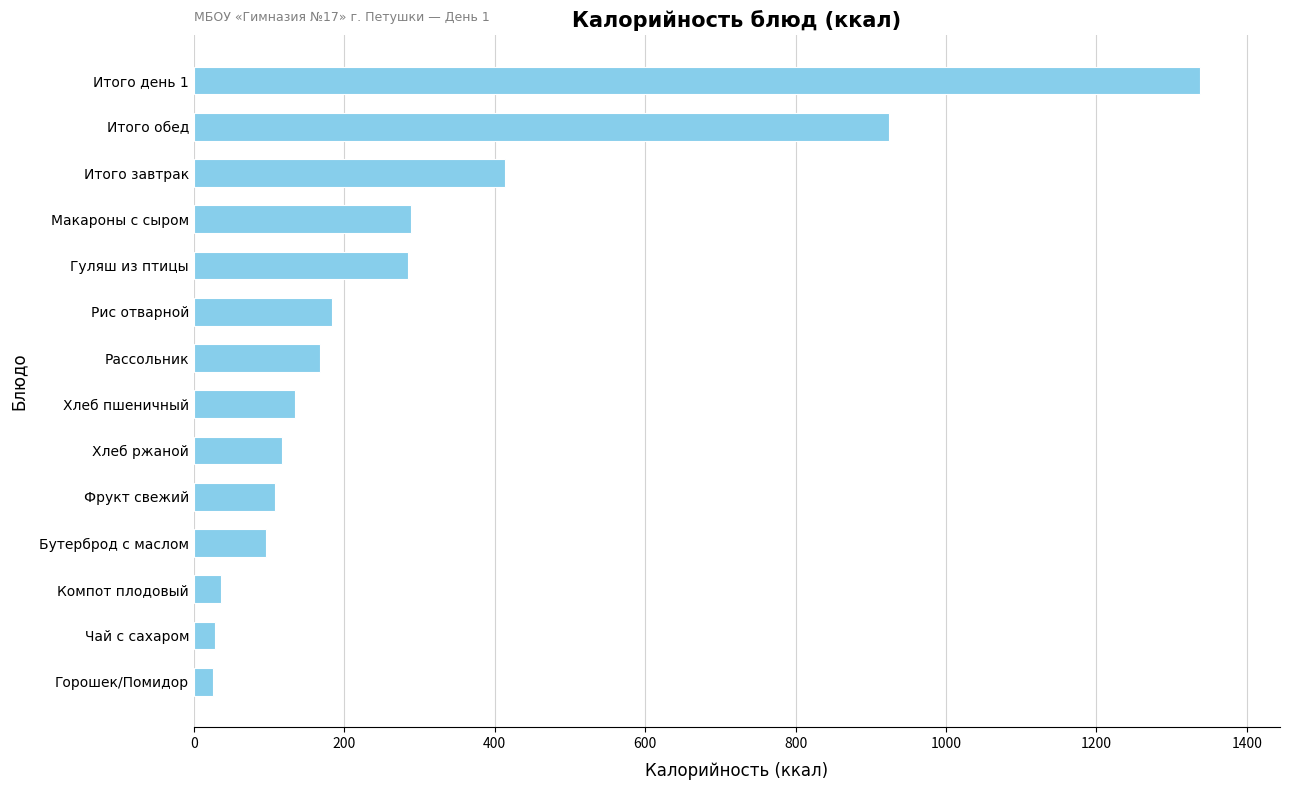

How many distinct data groups are displayed?

1